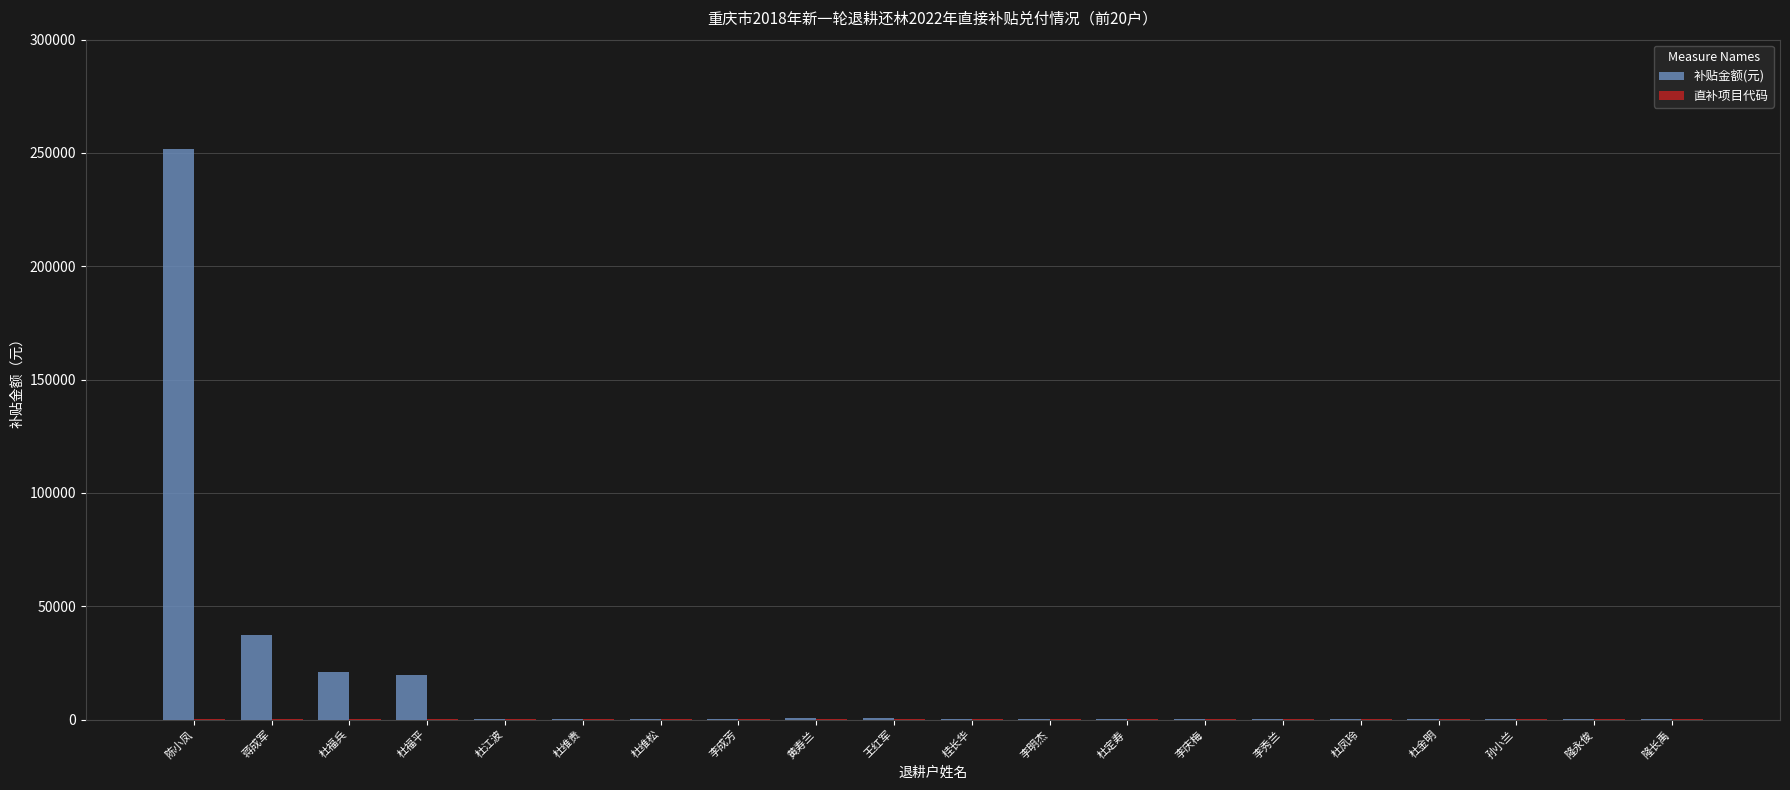

What is the maximum value for 补贴金额(元)?

251960